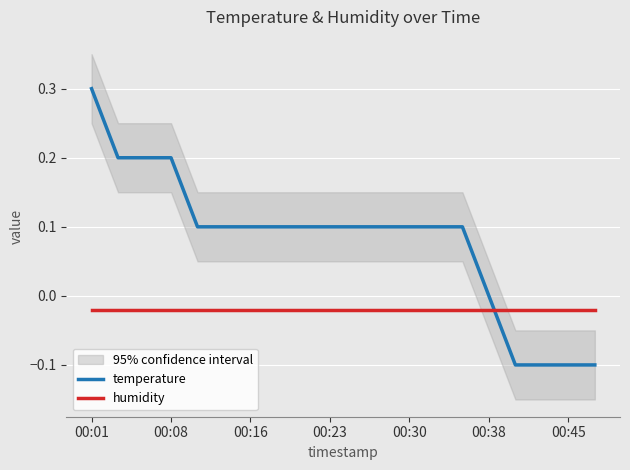

Where is temperature nearest to the value 0?

00:38